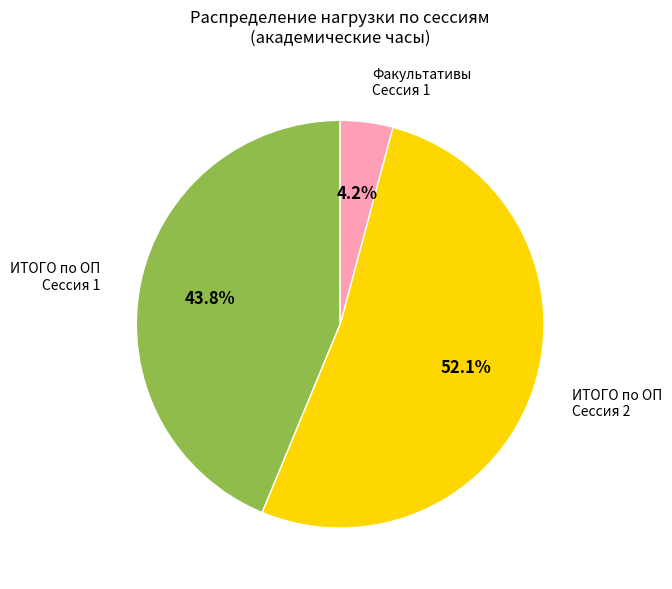

Is there any slice that represents more than half of the pie?

Yes